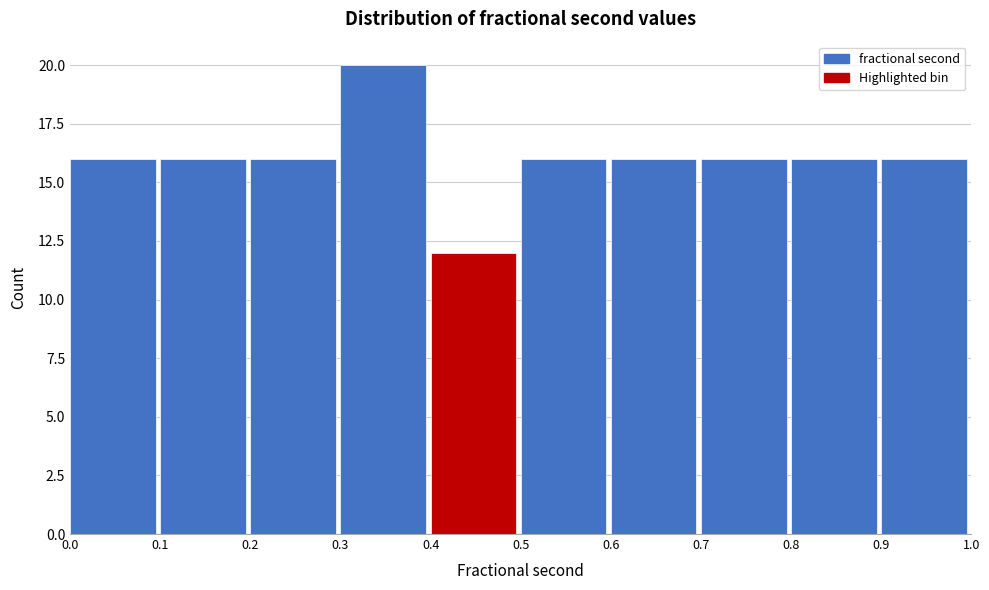

Reading left to right, transcribe this chart: for each bar, give the range it covers on the x-axis and its height. The values are not printed on the chart, so give them approximately, as read against the axis.

0.0 to 0.1: 16
0.1 to 0.2: 16
0.2 to 0.3: 16
0.3 to 0.4: 20
0.4 to 0.5: 12
0.5 to 0.6: 16
0.6 to 0.7: 16
0.7 to 0.8: 16
0.8 to 0.9: 16
0.9 to 1.0: 16